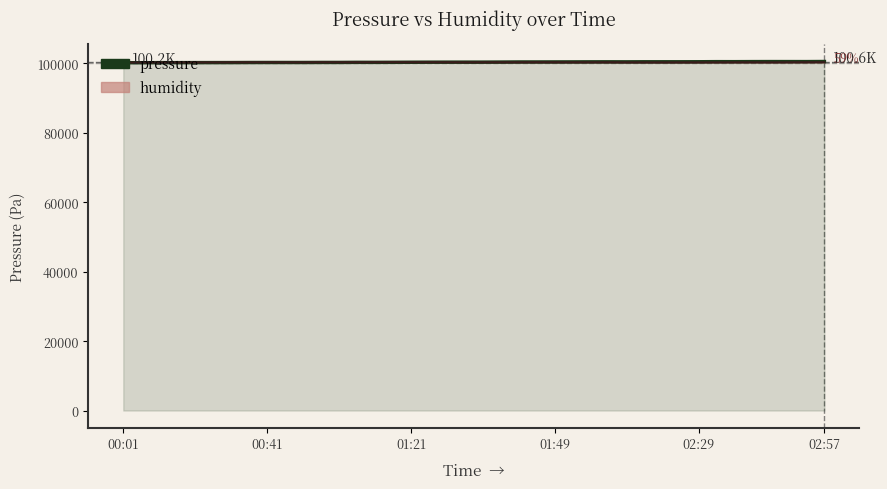

What is the smallest value displayed?

100216.3